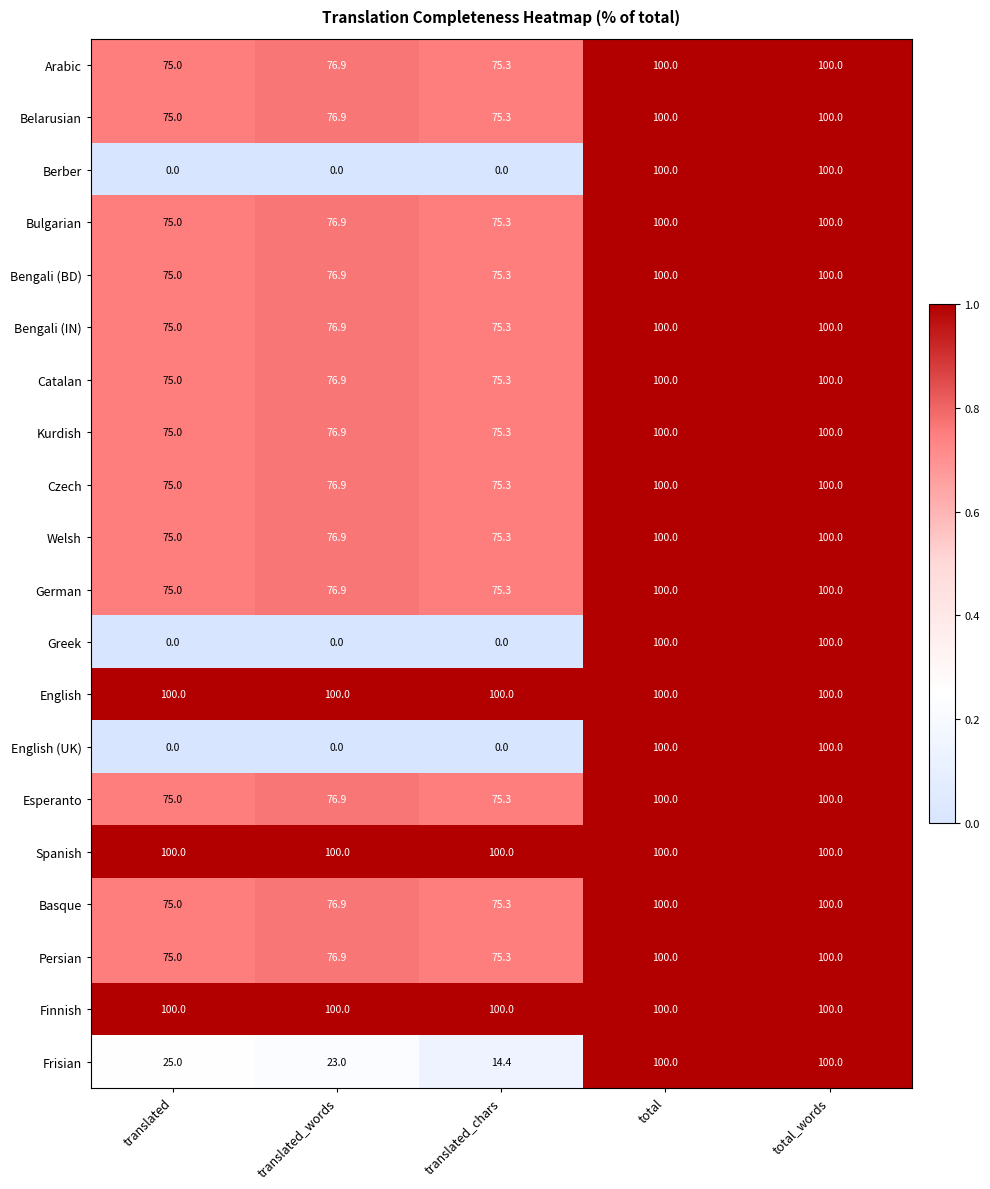

What is the total value across all series at translated?

1300.0